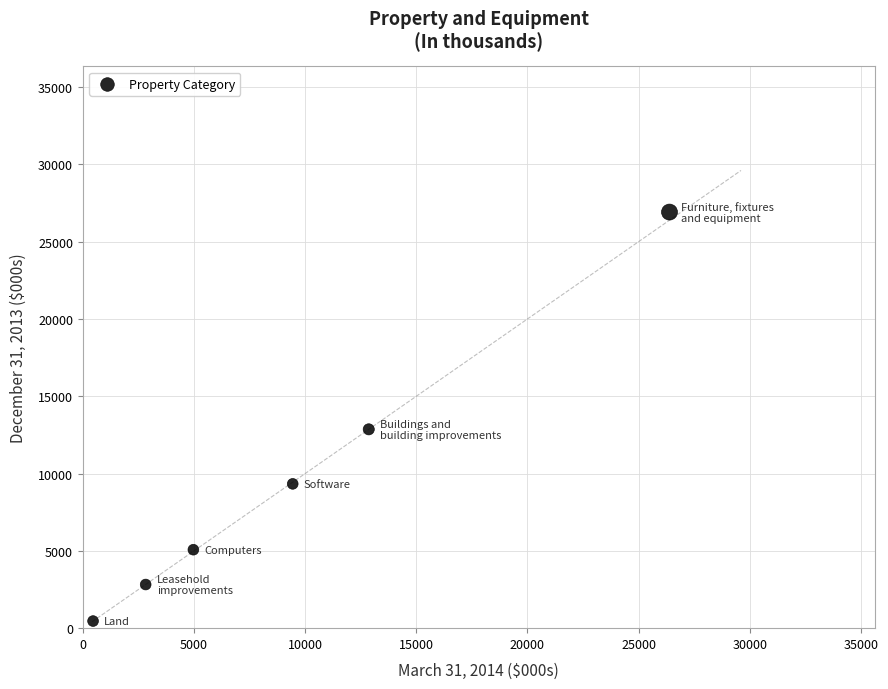

What Y value in the scatter plot is closest to 13688?

12863